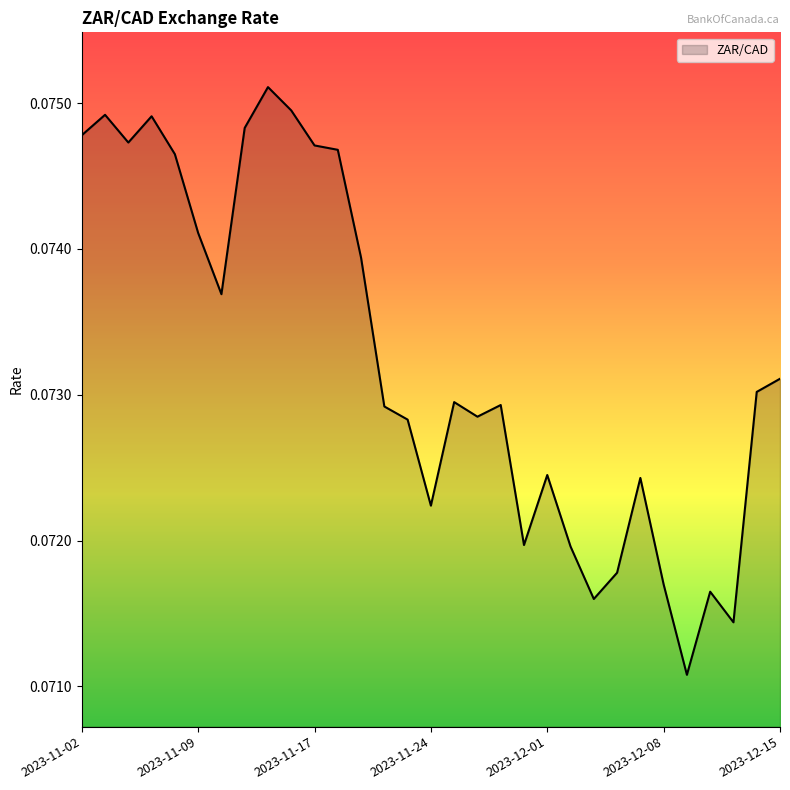

Does the chart display data point markers on the line(s)?

No